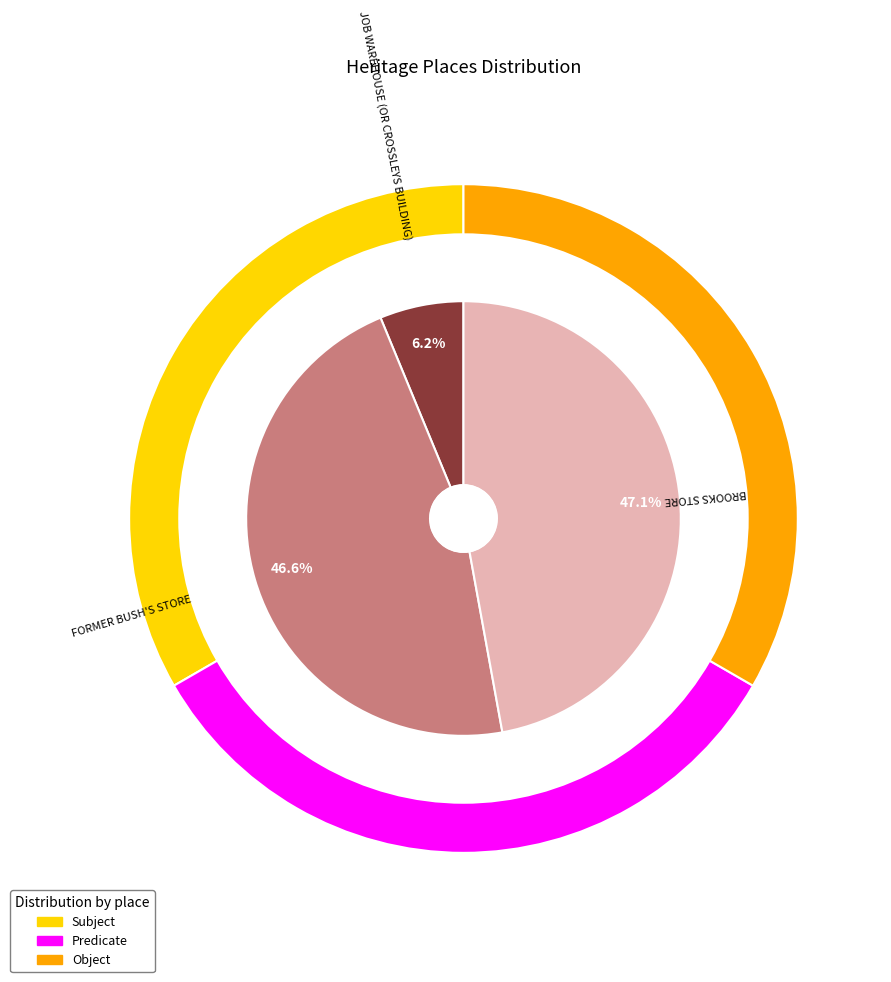

Which has a higher value, JOB WAREHOUSE (OR CROSSLEYS BUILDING) or FORMER BUSH'S STORE?

FORMER BUSH'S STORE